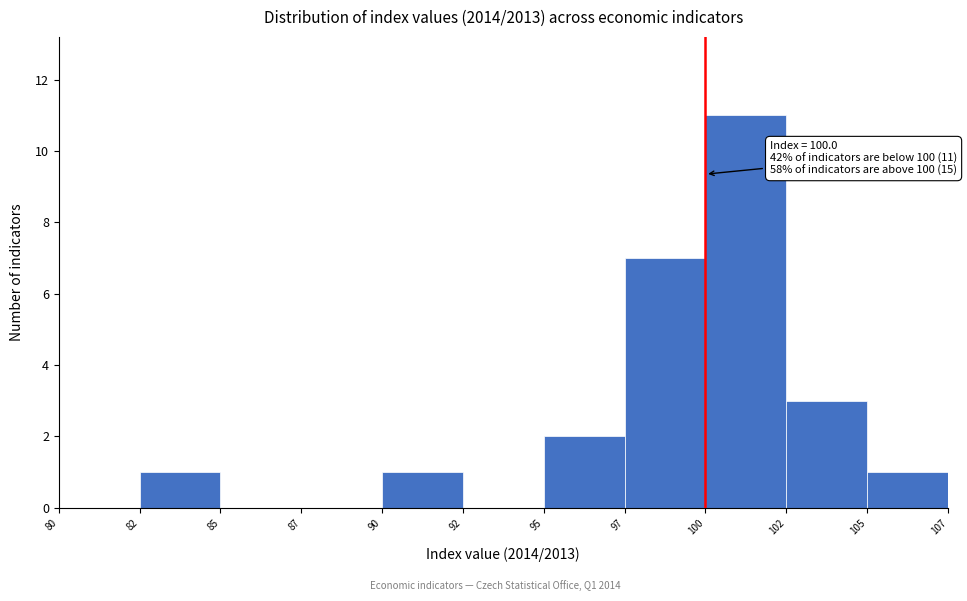

Reading right to left, list all the values displayed in this chart.

105=1	102=3	100=11	97=7	95=2	92=0	90=1	87=0	85=0	82=1	80=0